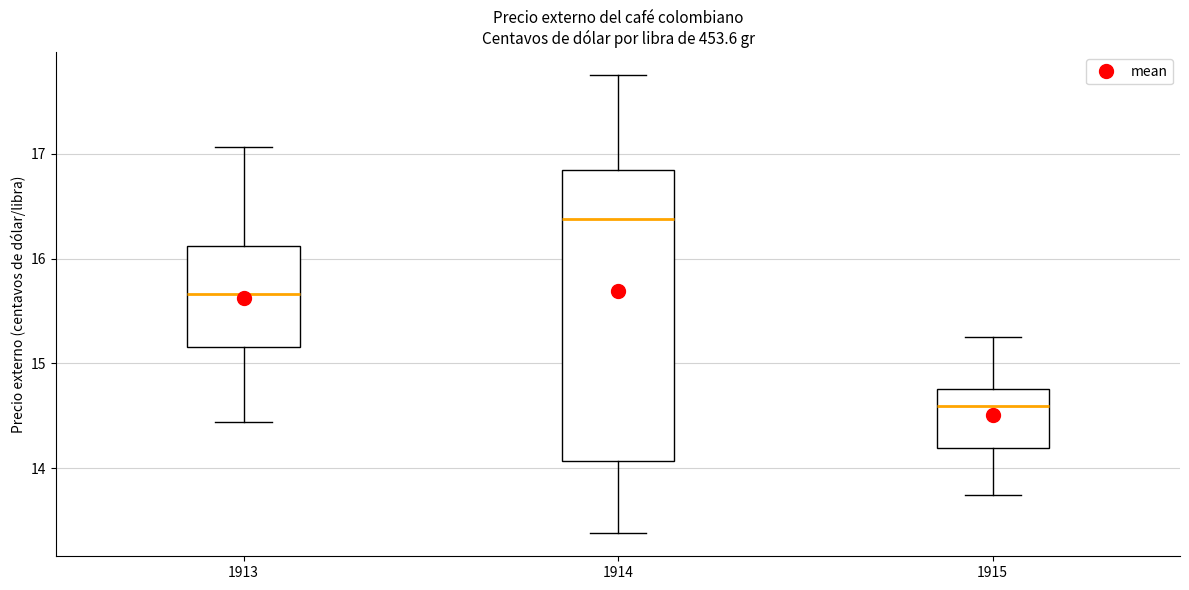

Reading left to right, transcribe this box plot: for each box, give where its median line is, the range the box spans, and where its two whiskers end, as read against the y-axis. The values are not printed on the chart, so give them approximately, as read against the axis.

1913: median 15.7, box 15.2 to 16.1, whiskers 14.4 to 17.1
1914: median 16.4, box 14.1 to 16.8, whiskers 13.4 to 17.8
1915: median 14.6, box 14.2 to 14.8, whiskers 13.8 to 15.3